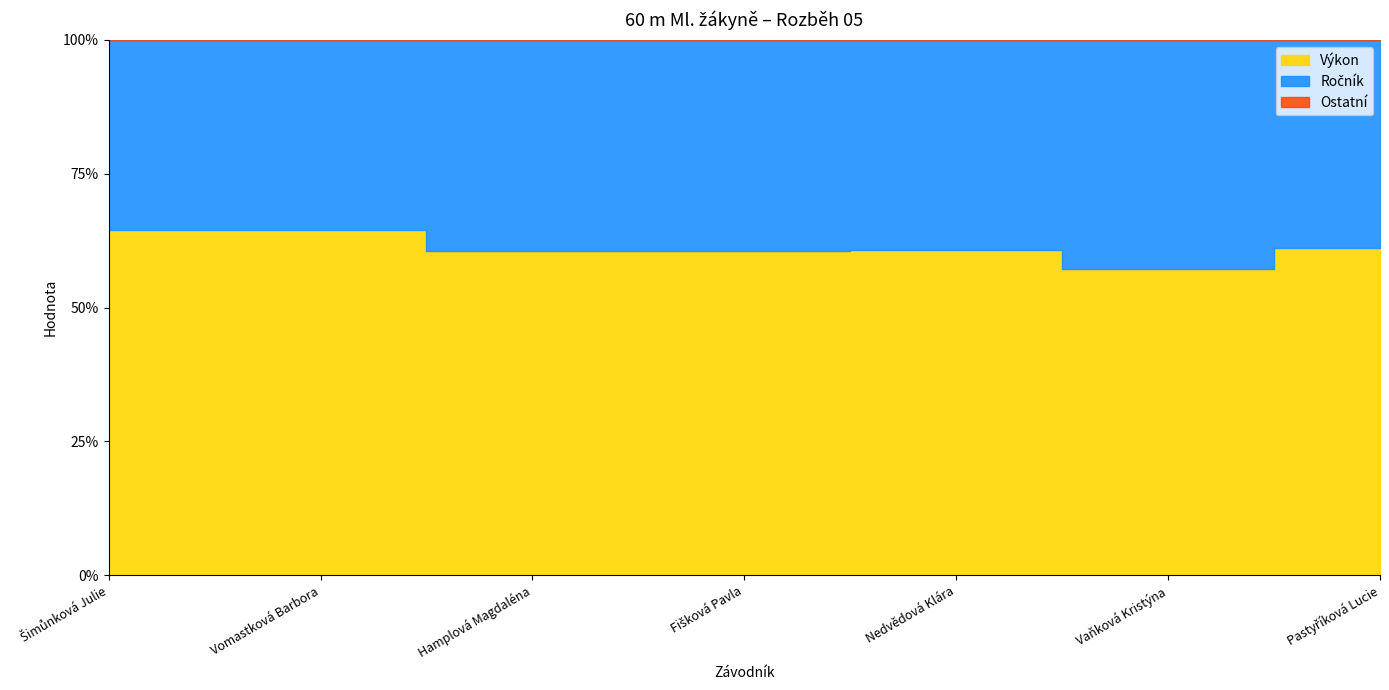

Which series has the largest total across all categories?

Výkon